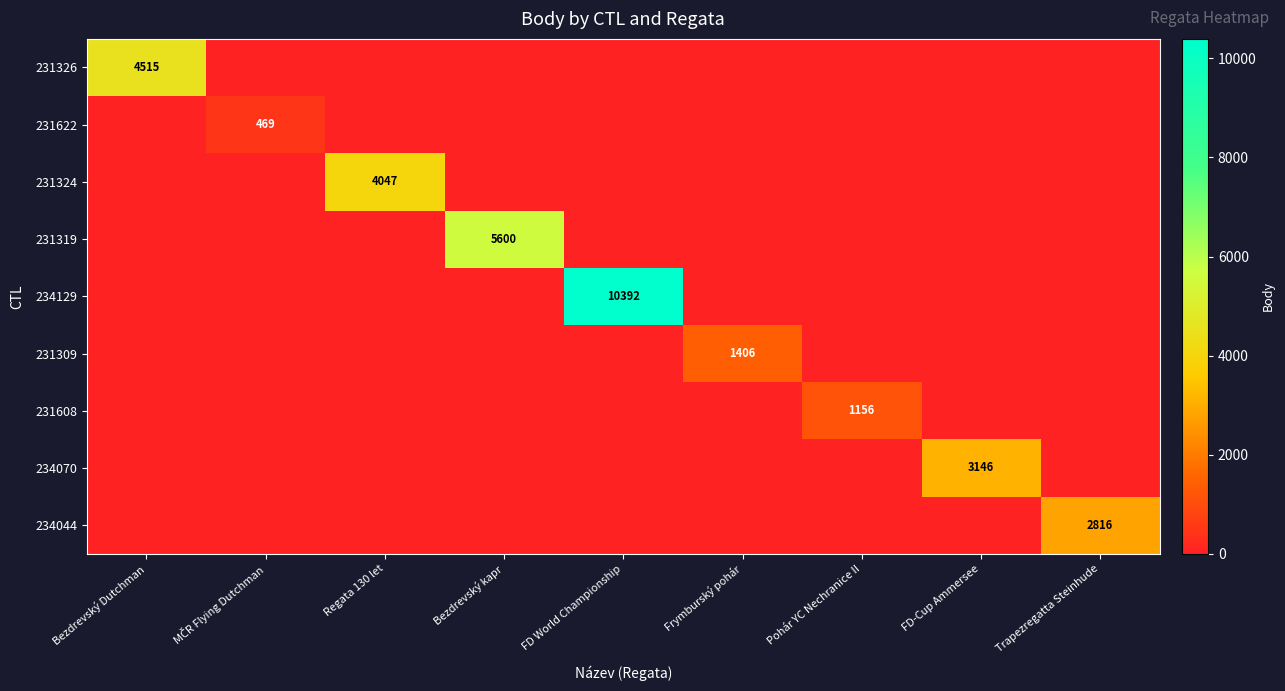

The 234129 series shows 10392 at FD World Championship. True or false?

True